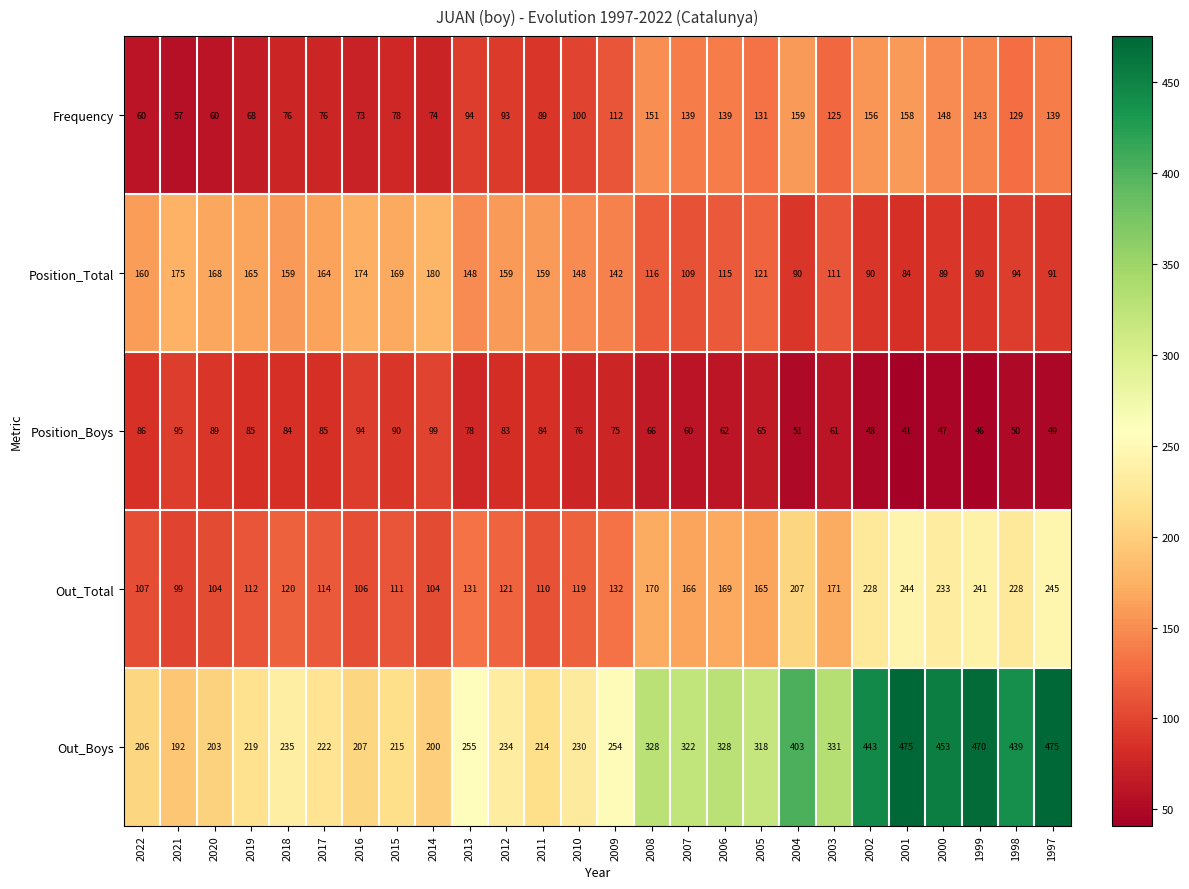

At which label does Position_Total first exceed 148?

2022